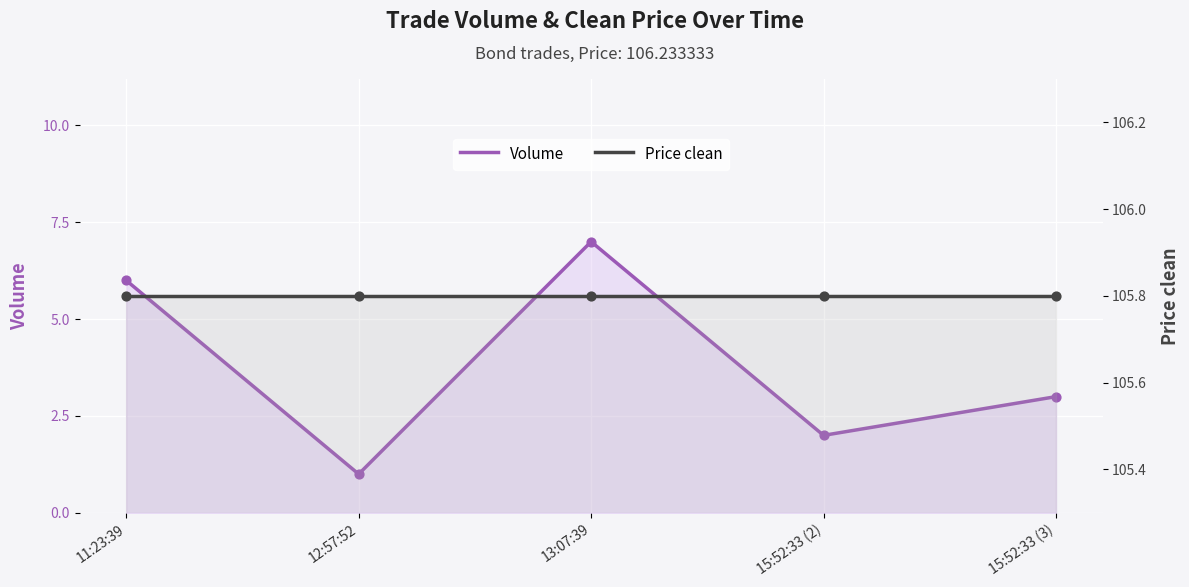

Which series has the largest total across all categories?

Price clean